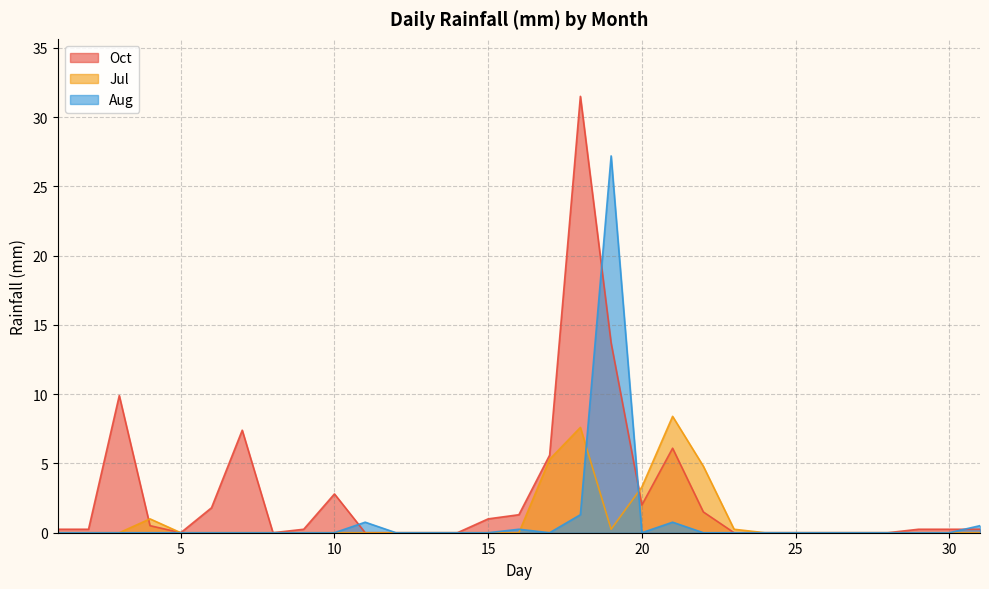

Count the number of data series in this chart.

3